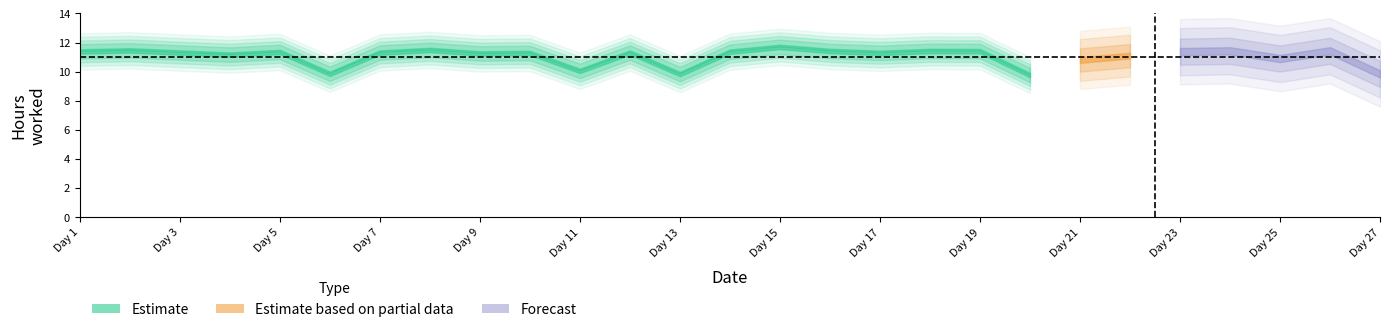

Is this an area chart (filled region under the line)?

No